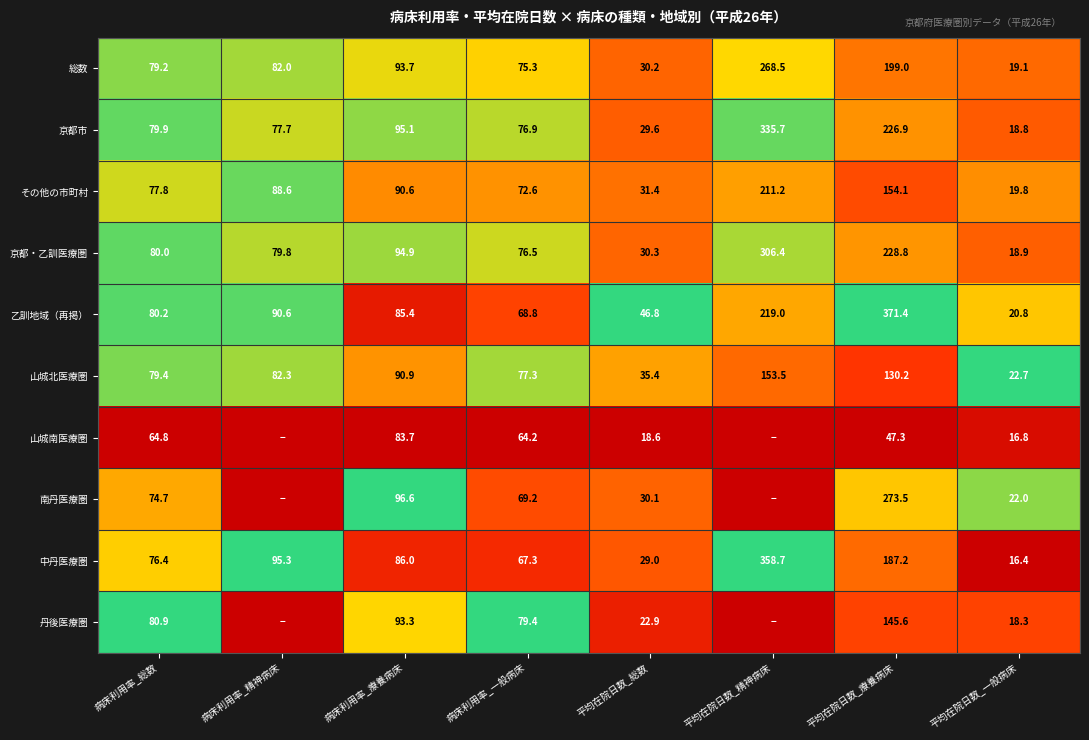

Which series changed the most between 平均在院日数_総数 and 平均在院日数_一般病床?

乙訓地域（再掲）